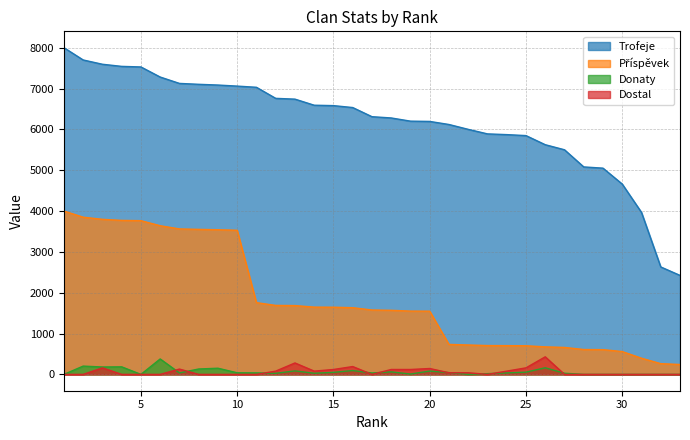

How many interior local valleys does the Dostal series have?

3